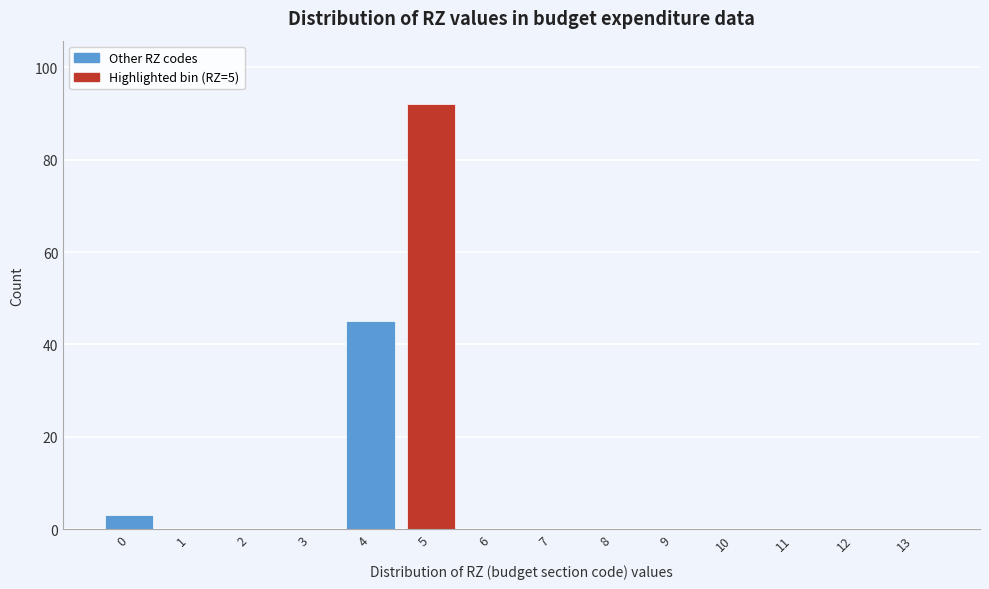

Reading left to right, transcribe all the data shown in this chart.

0=3	1=0	2=0	3=0	4=45	5=92	6=0	7=0	8=0	9=0	10=0	11=0	12=0	13=0